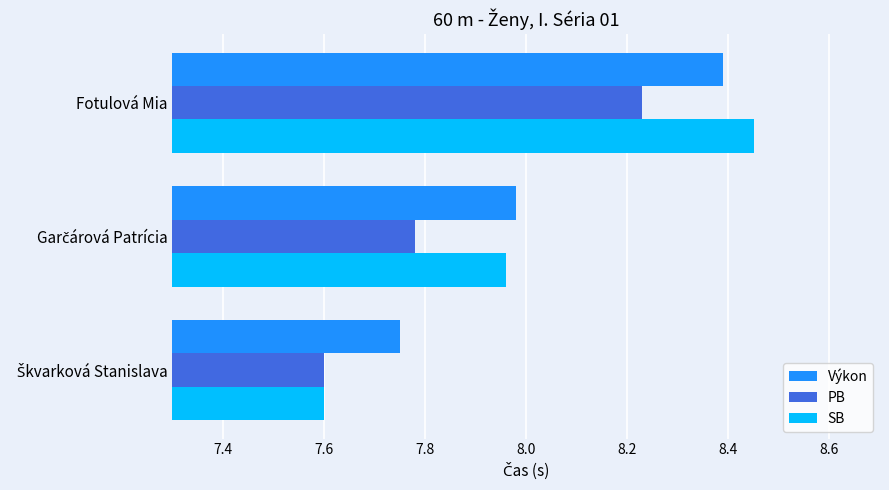

Count the PB values in the range 7 to 8.

2